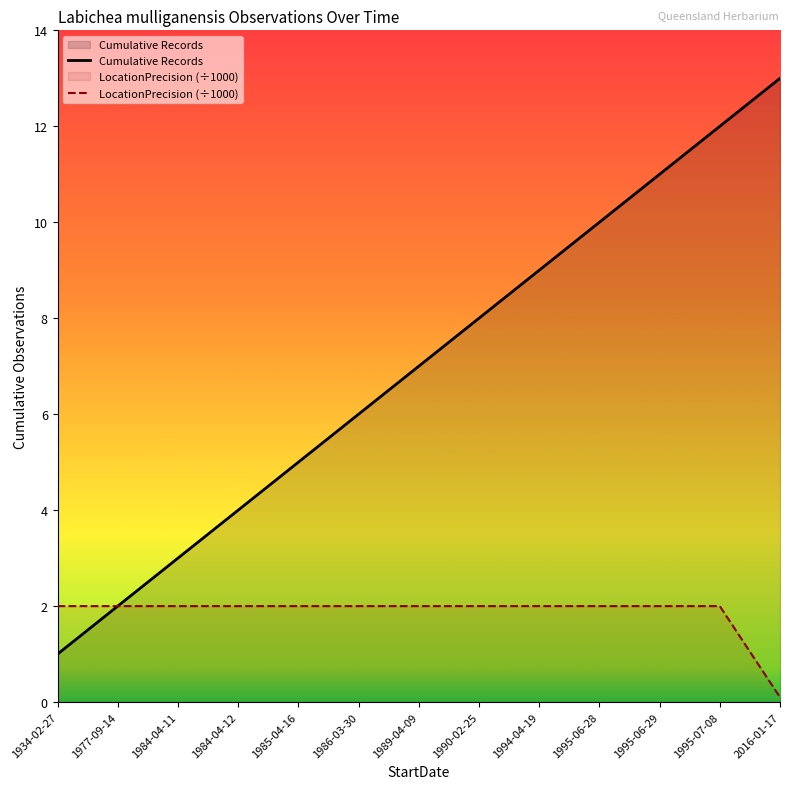

The value of Cumulative Records at 1995-06-28 is 16.3. True or false?

False